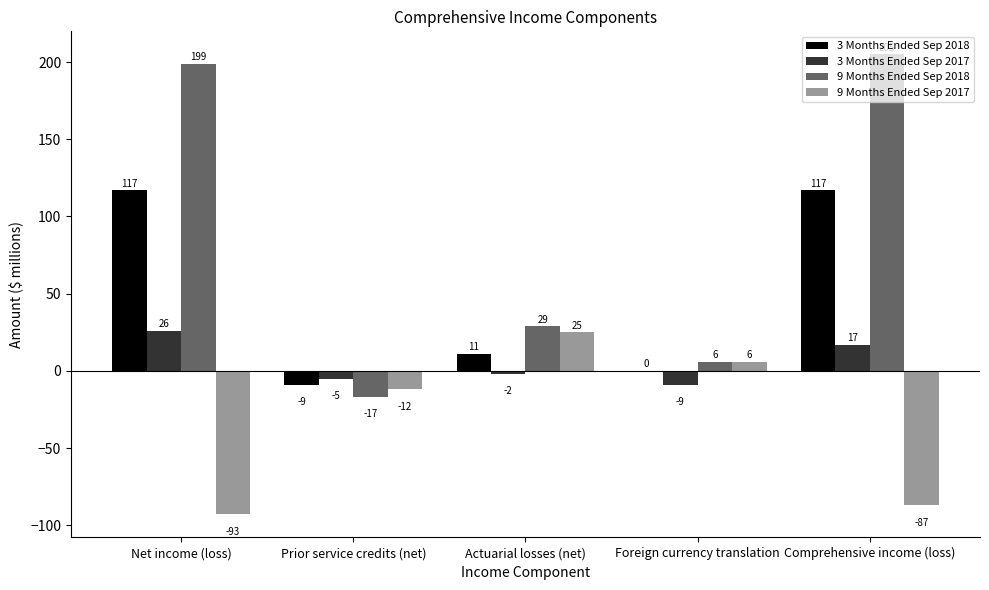

Is the value of 9 Months Ended Sep 2017 at Actuarial losses (net) greater than the value of 3 Months Ended Sep 2018 at Foreign currency translation?

Yes